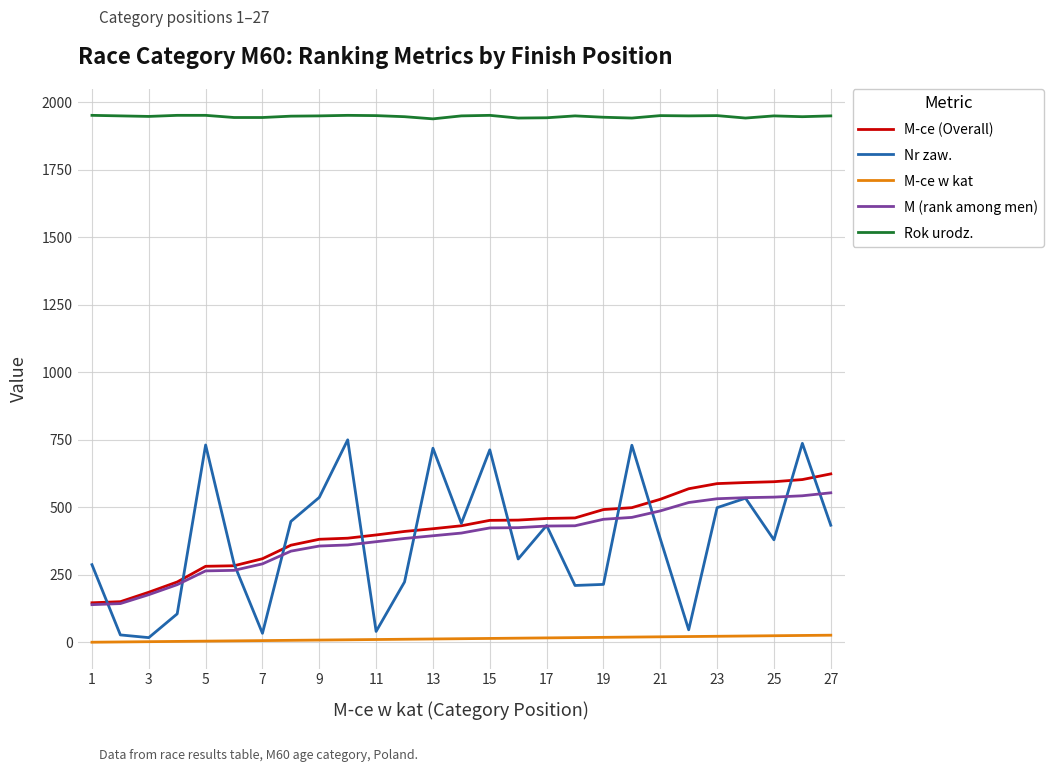

True or false: M-ce w kat and M-ce (Overall) intersect in this chart.

False